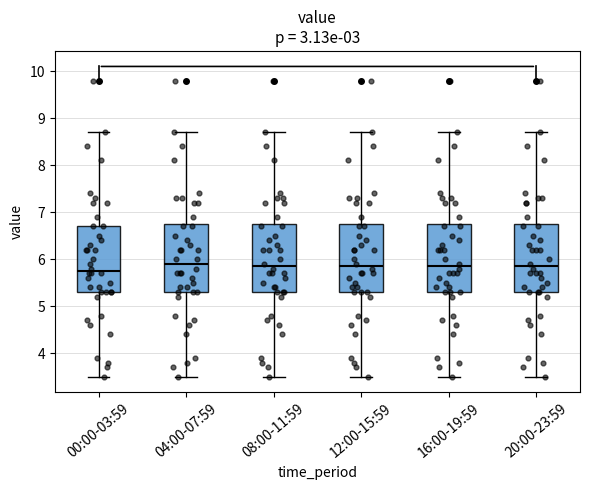

Where does the lower whisker of the box for 16:00-19:59 end on the y-axis? The values are not printed on the chart, so give them approximately, as read against the axis.

3.5